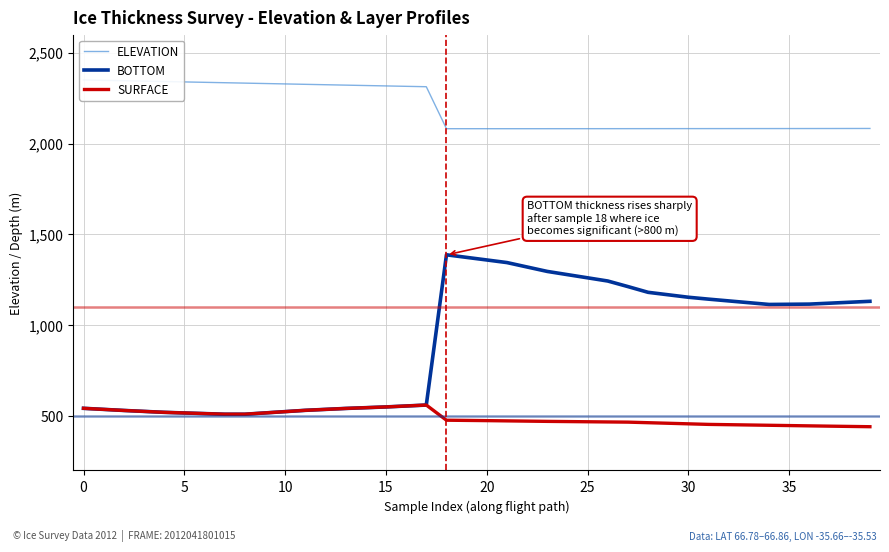

Where is the first local maximum for BOTTOM?

18